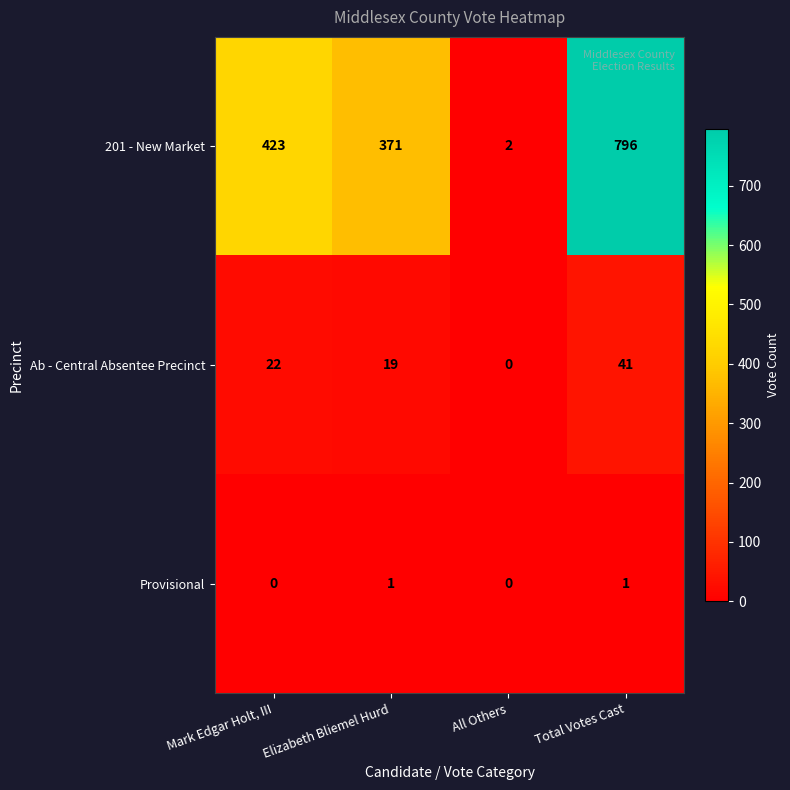

Which label corresponds to the largest value in the chart?

Total Votes Cast